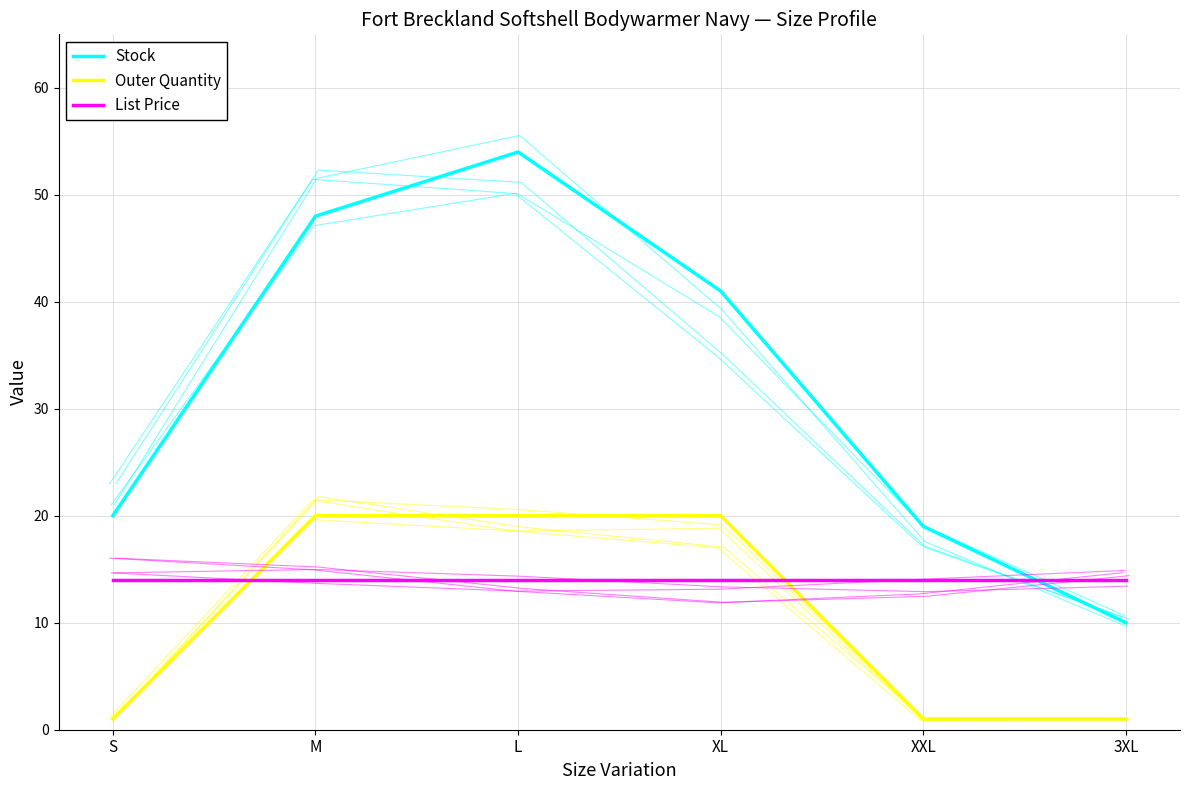

How many distinct data groups are displayed?

3